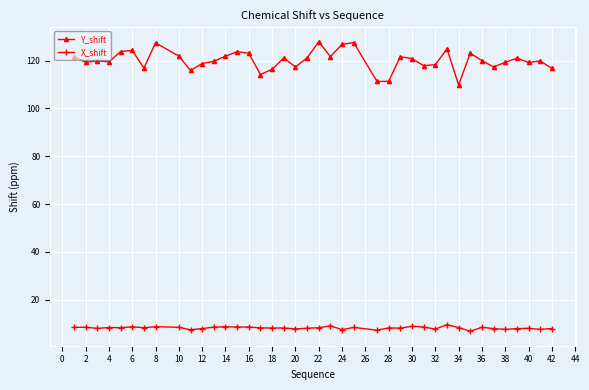

True or false: Y_shift has more than 0 points higher than both neighbors.

True